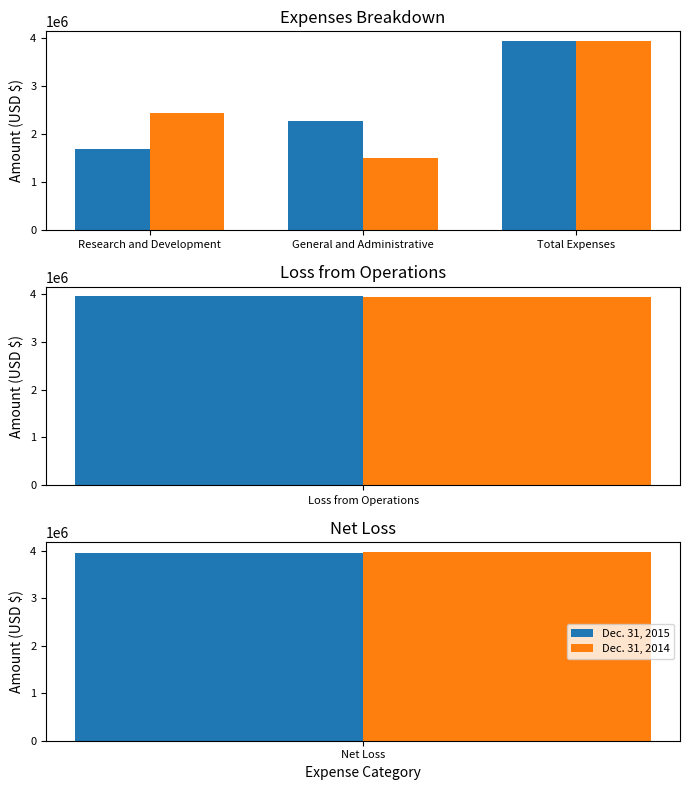

How many bars are there in each group?

2